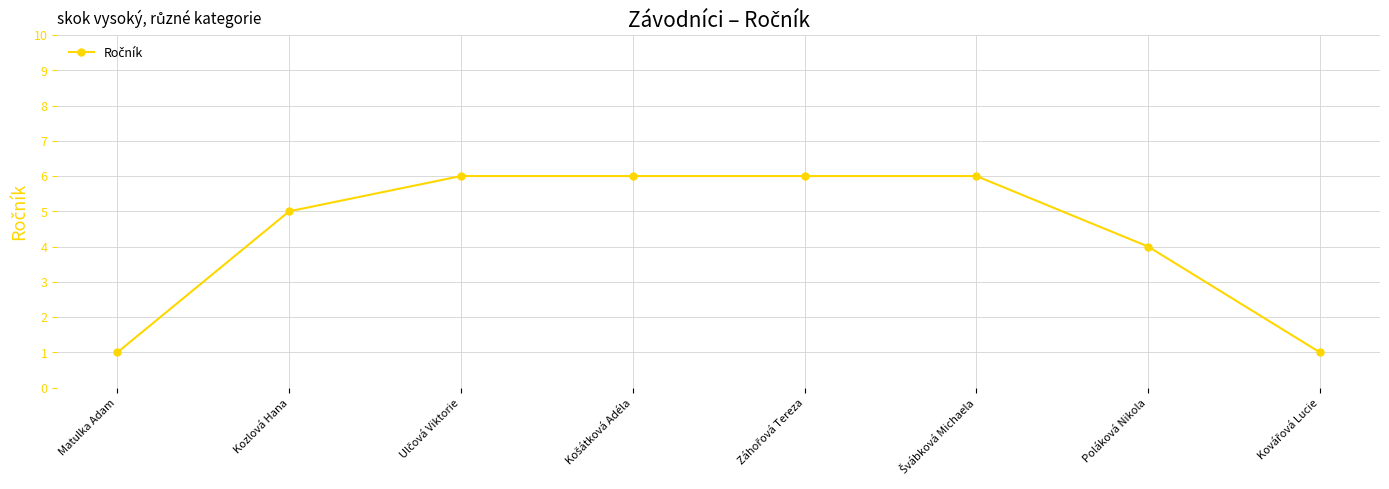

The value at Poláková Nikola is 7. True or false?

False